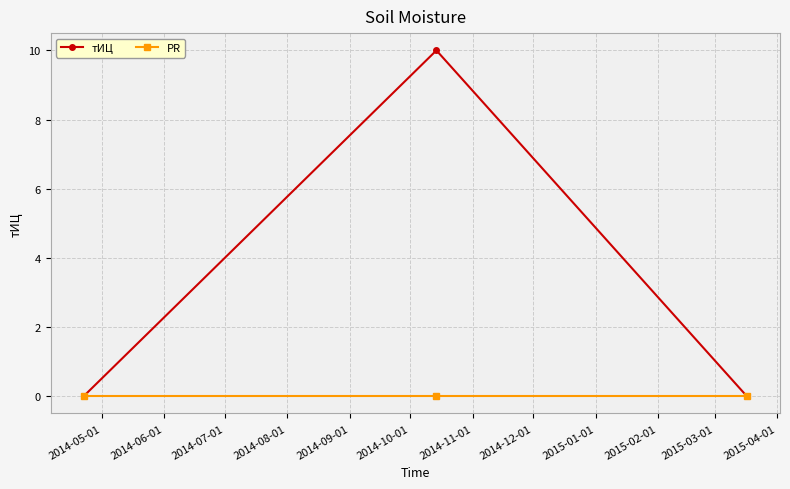

Which series has the largest range (max minus min)?

тИЦ